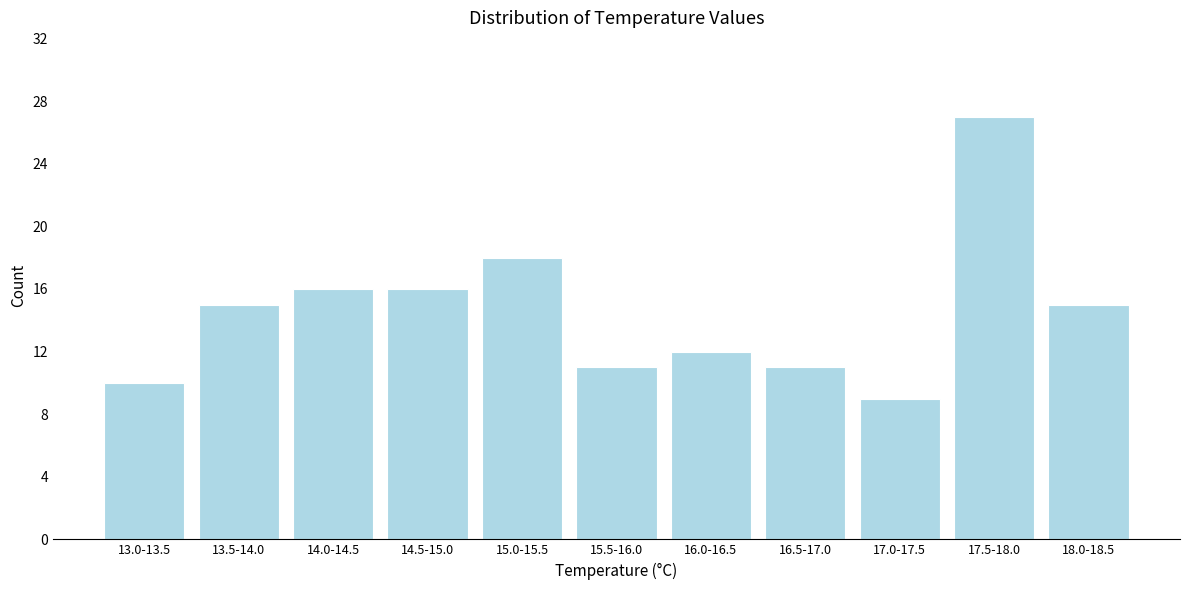

Reading left to right, what are all the values shown in this chart?

10	15	16	16	18	11	12	11	9	27	15